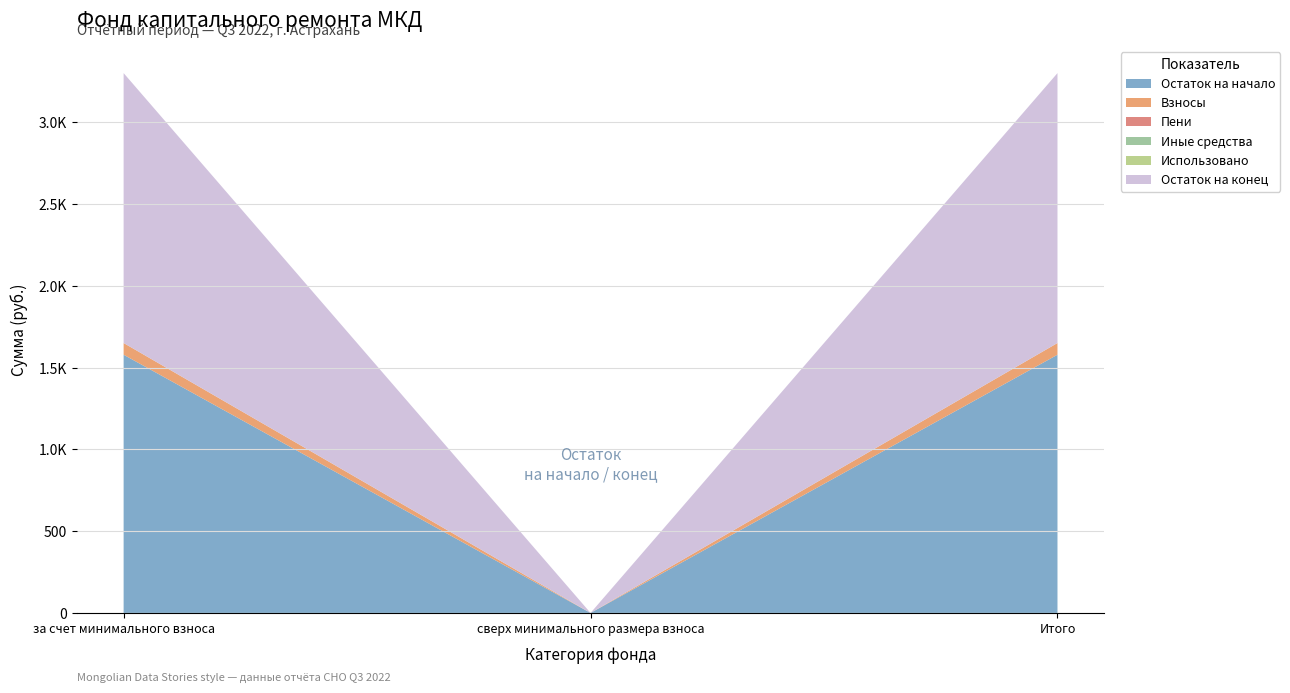

Reading left to right, extract all data points from this chart.

Остаток на начало: 1579.5	0.0	1579.5
Взносы: 71.6	0.0	71.6
Пени: 0.1	0.0	0.1
Иные средства: 0.0	0.0	0.0
Использовано: 0.0	0.0	0.0
Остаток на конец: 1651.1	0.0	1651.1